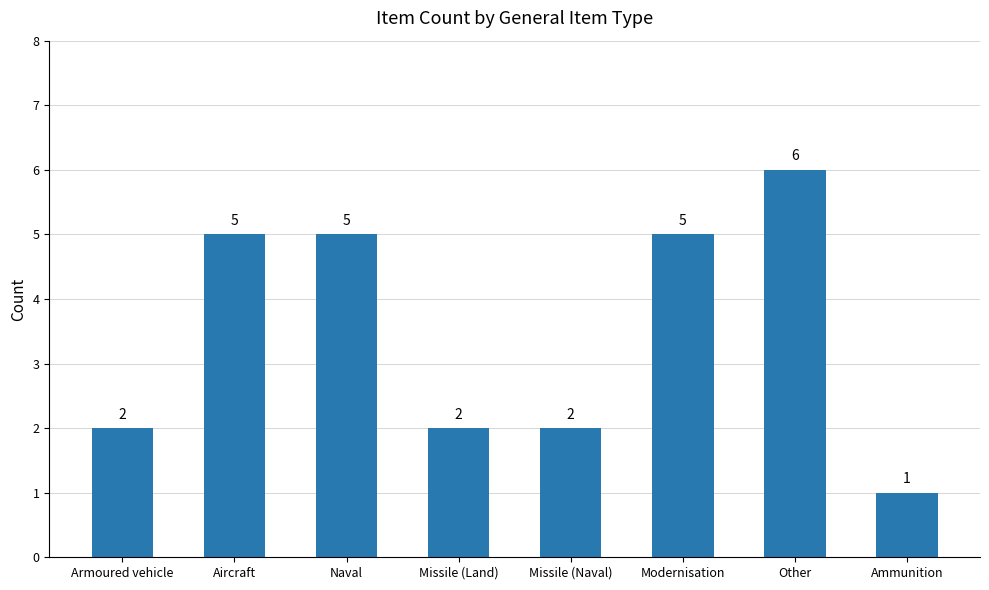

What position from the left is Aircraft?

2